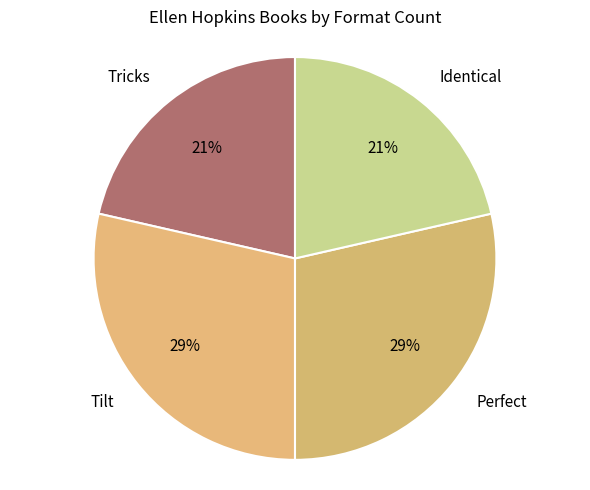

Which has a higher value, Tricks or Perfect?

Perfect